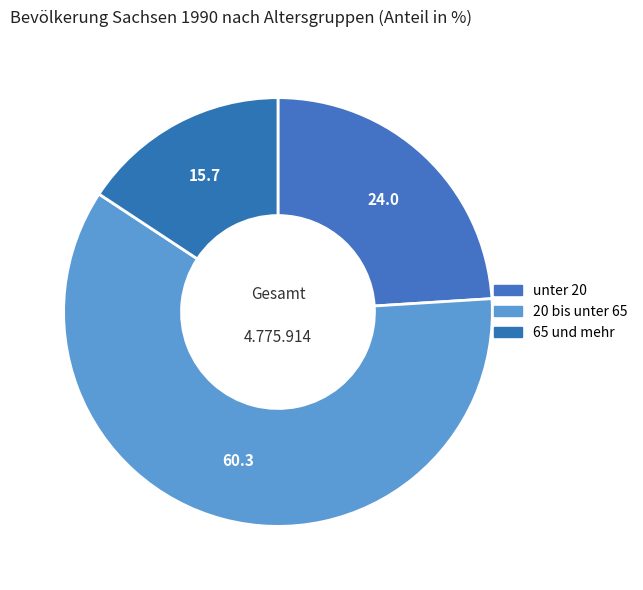

How many segments does this pie chart have?

3